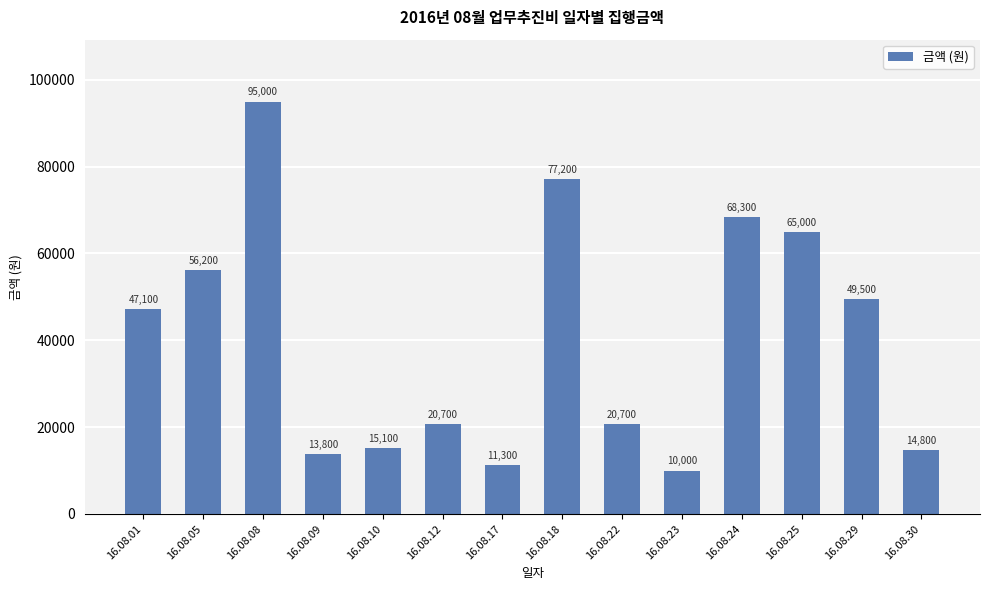

Is it true that the value at 16.08.23 is 3963?

False